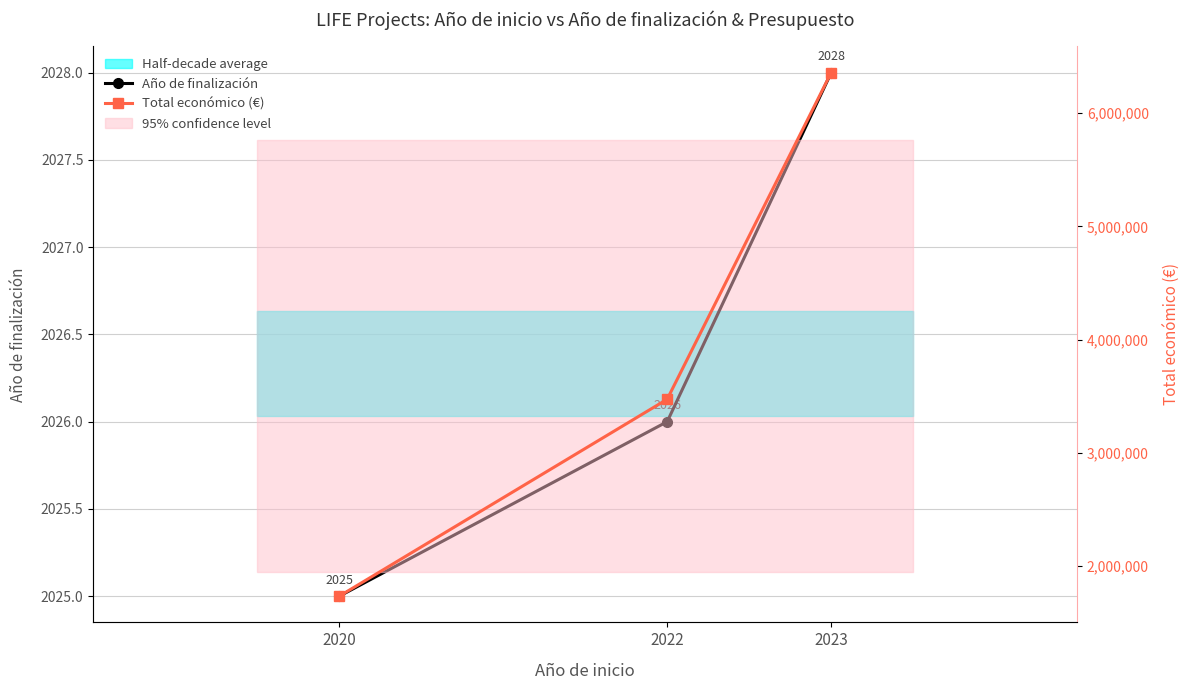

Reading left to right, transcribe all the data shown in this chart.

Año de finalización: 2020=2025	2022=2026	2023=2028
Total económico (€): 2020=1732084	2022=3472215	2023=6357762